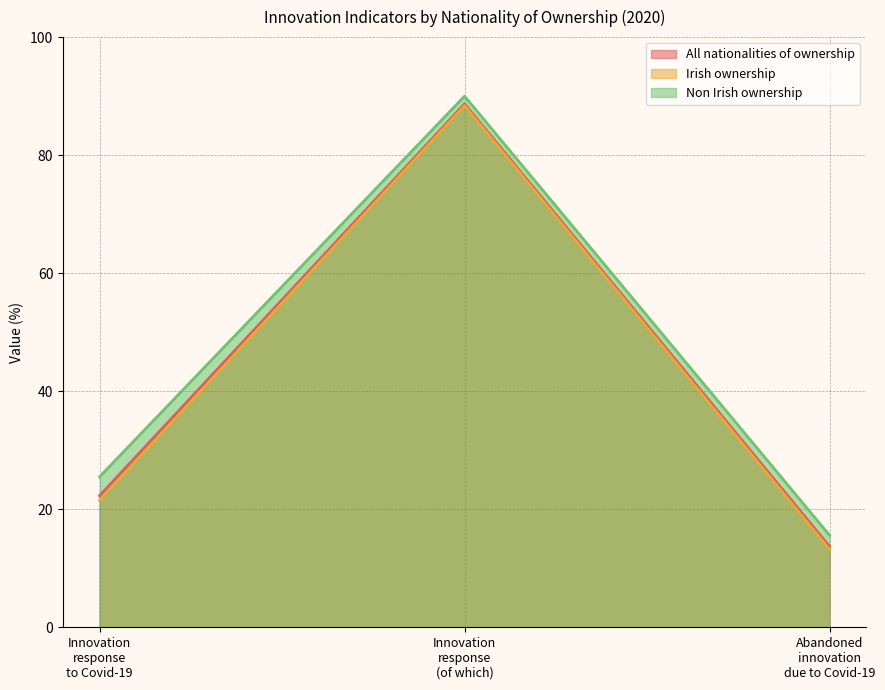

Where does the Non Irish ownership series first go above 25?

Innovation
response
to Covid-19